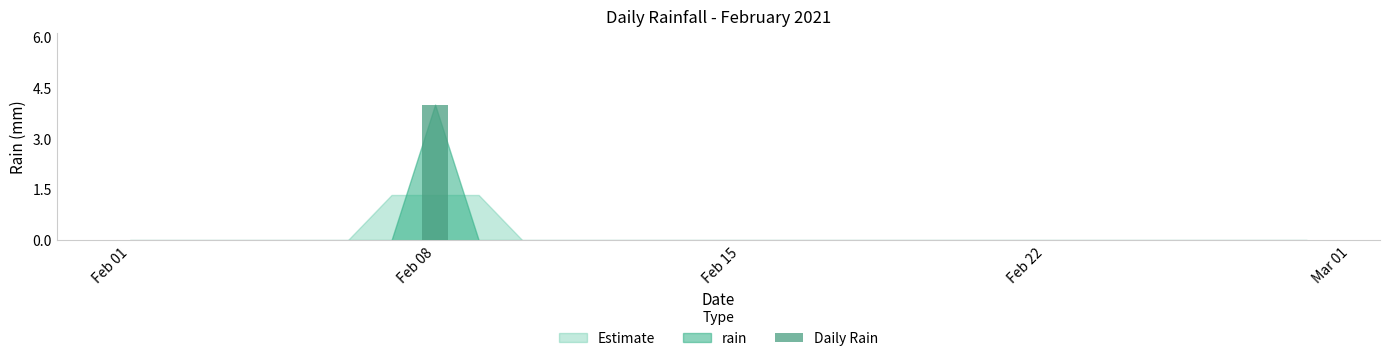

Reading left to right, extract all data points from this chart.

0	0	0	0	0	0	0	4	0	0	0	0	0	0	0	0	0	0	0	0	0	0	0	0	0	0	0	0